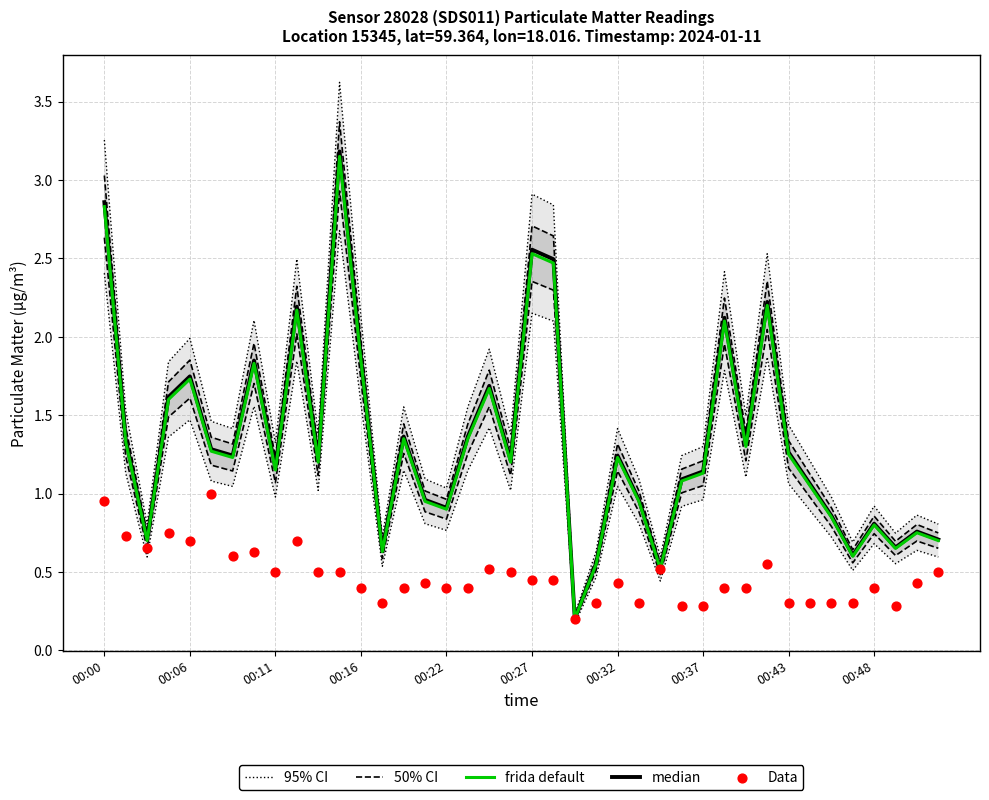

At which category is the sum across all series the highest?

11